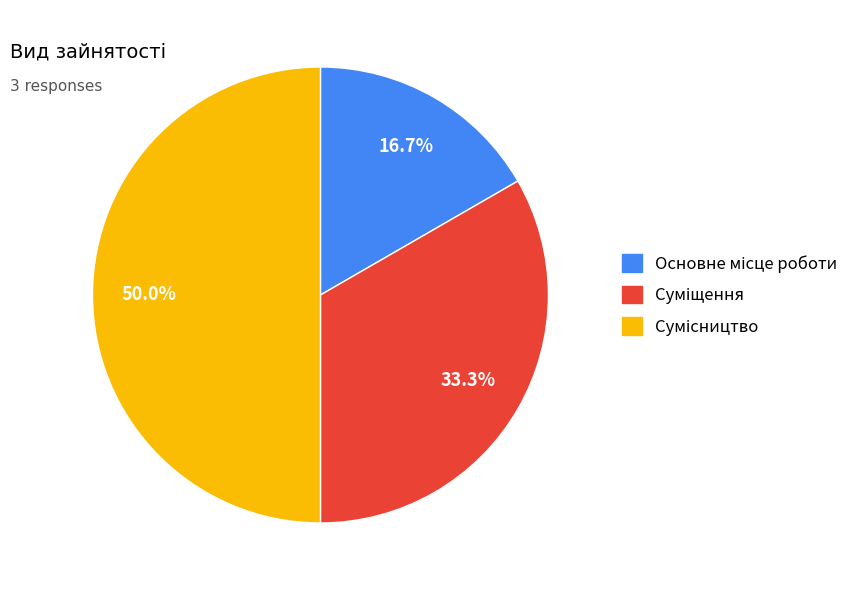

Do Основне місце роботи and Сумісництво together represent more than half of the pie?

Yes